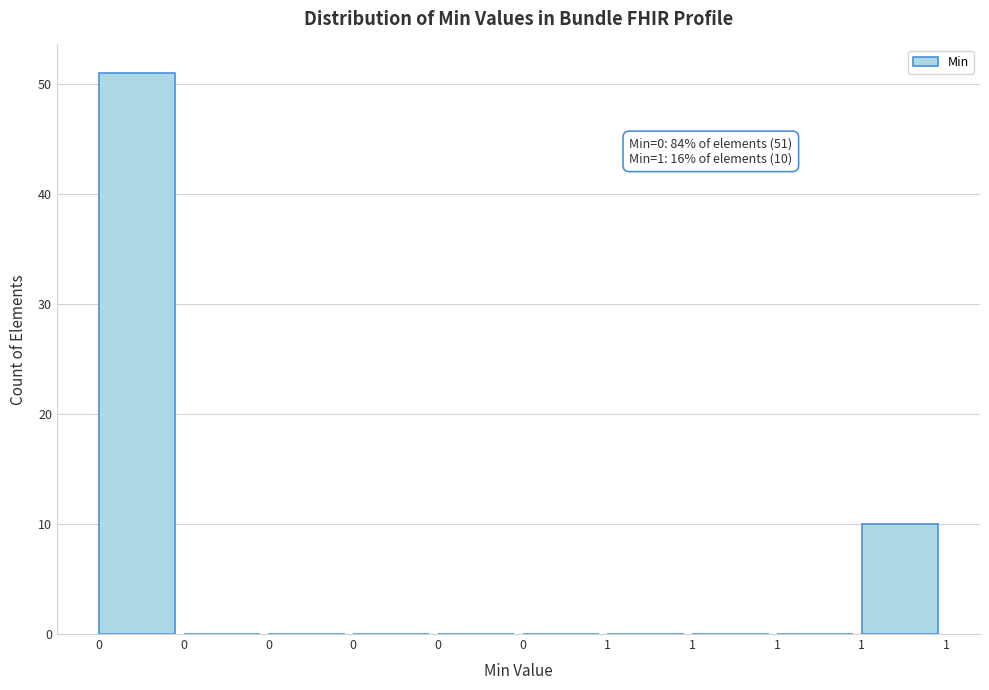

Count the number of data series in this chart.

1